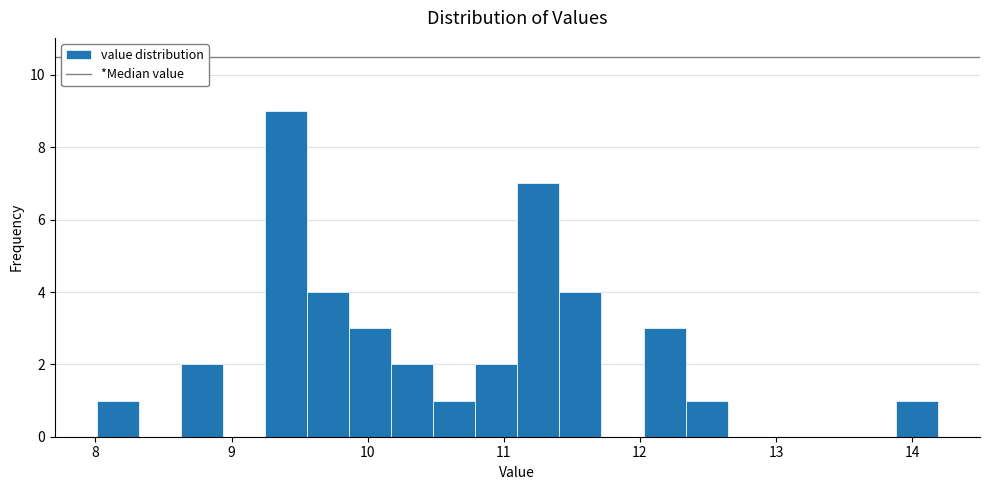

Read against the x-axis, roughly where is the centre of the tallest bar?

9.4